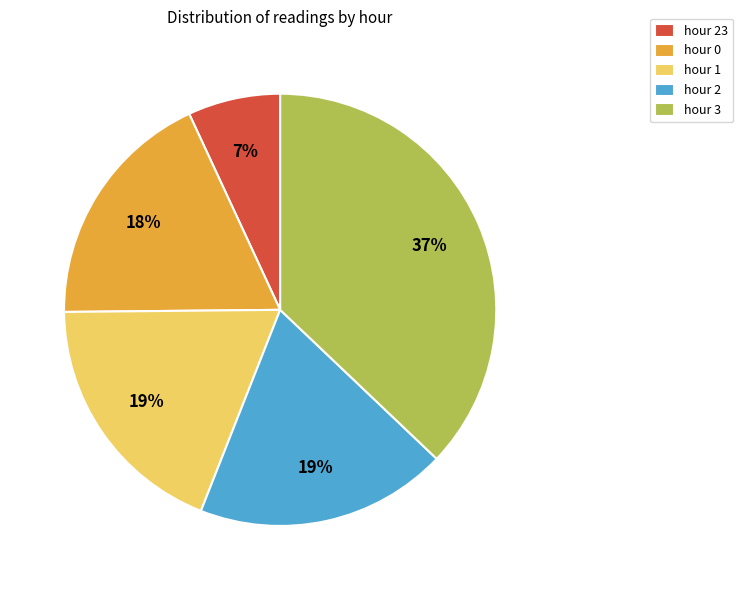

Is hour 1 the majority of the pie?

No